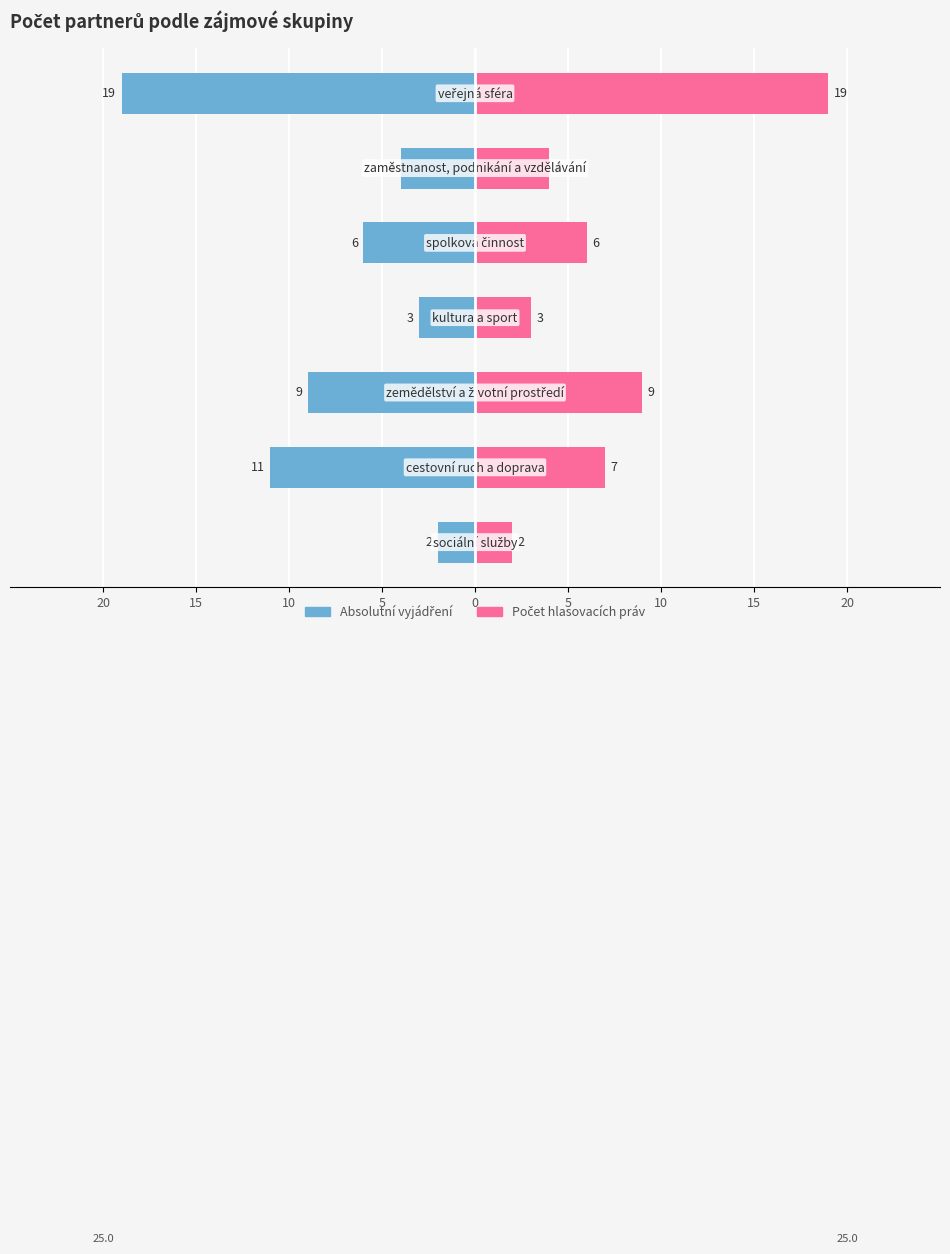

What is the value of the Absolutní vyjádření bar at the 1st from the left?

-2